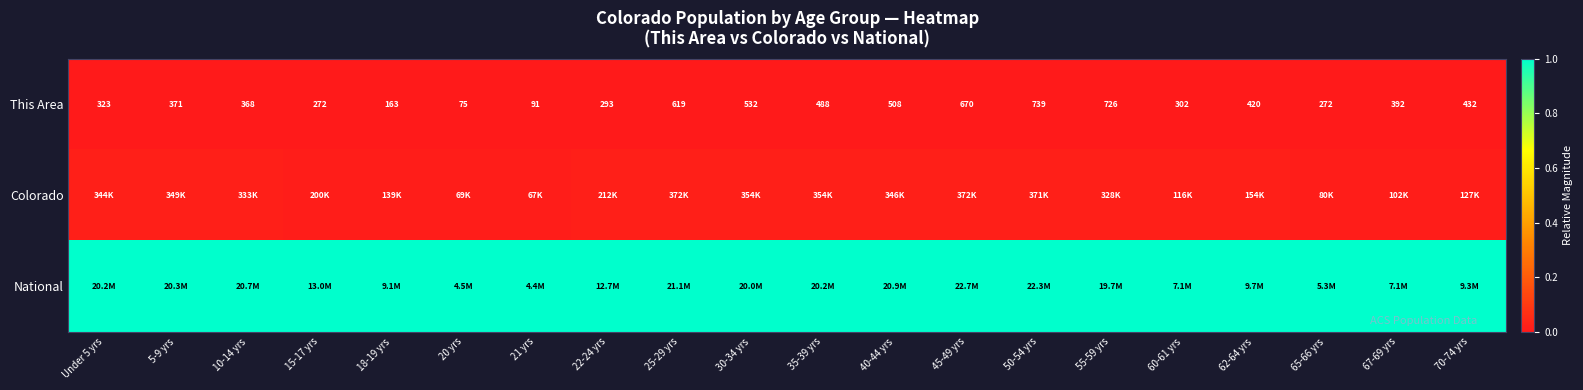

How many values in the This Area series are below 392?

10